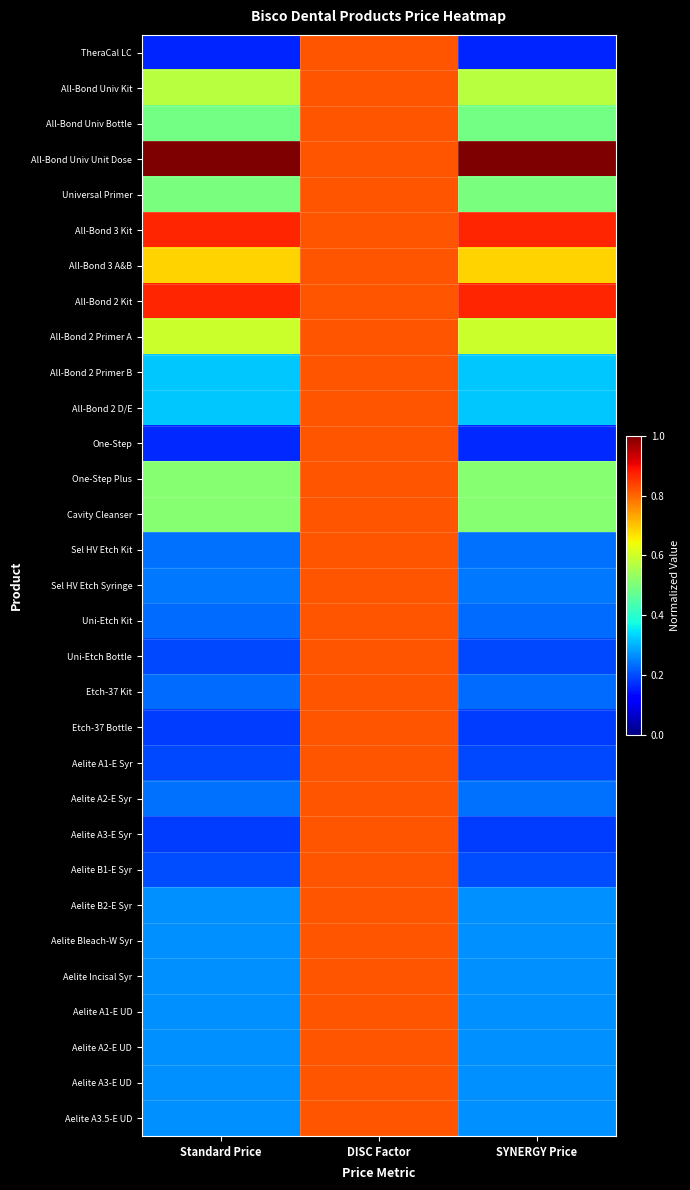

Reading right to left, list all the values displayed in this chart.

TheraCal LC: SYNERGY Price=0.2	DISC Factor=0.8	Standard Price=0.2
All-Bond Univ Kit: SYNERGY Price=0.6	DISC Factor=0.8	Standard Price=0.6
All-Bond Univ Bottle: SYNERGY Price=0.5	DISC Factor=0.8	Standard Price=0.5
All-Bond Univ Unit Dose: SYNERGY Price=1.0	DISC Factor=0.8	Standard Price=1.0
Universal Primer: SYNERGY Price=0.5	DISC Factor=0.8	Standard Price=0.5
All-Bond 3 Kit: SYNERGY Price=0.9	DISC Factor=0.8	Standard Price=0.9
All-Bond 3 A&B: SYNERGY Price=0.7	DISC Factor=0.8	Standard Price=0.7
All-Bond 2 Kit: SYNERGY Price=0.9	DISC Factor=0.8	Standard Price=0.9
All-Bond 2 Primer A: SYNERGY Price=0.6	DISC Factor=0.8	Standard Price=0.6
All-Bond 2 Primer B: SYNERGY Price=0.3	DISC Factor=0.8	Standard Price=0.3
All-Bond 2 D/E: SYNERGY Price=0.3	DISC Factor=0.8	Standard Price=0.3
One-Step: SYNERGY Price=0.2	DISC Factor=0.8	Standard Price=0.2
One-Step Plus: SYNERGY Price=0.5	DISC Factor=0.8	Standard Price=0.5
Cavity Cleanser: SYNERGY Price=0.5	DISC Factor=0.8	Standard Price=0.5
Sel HV Etch Kit: SYNERGY Price=0.2	DISC Factor=0.8	Standard Price=0.2
Sel HV Etch Syringe: SYNERGY Price=0.2	DISC Factor=0.8	Standard Price=0.2
Uni-Etch Kit: SYNERGY Price=0.2	DISC Factor=0.8	Standard Price=0.2
Uni-Etch Bottle: SYNERGY Price=0.2	DISC Factor=0.8	Standard Price=0.2
Etch-37 Kit: SYNERGY Price=0.2	DISC Factor=0.8	Standard Price=0.2
Etch-37 Bottle: SYNERGY Price=0.2	DISC Factor=0.8	Standard Price=0.2
Aelite A1-E Syr: SYNERGY Price=0.2	DISC Factor=0.8	Standard Price=0.2
Aelite A2-E Syr: SYNERGY Price=0.2	DISC Factor=0.8	Standard Price=0.2
Aelite A3-E Syr: SYNERGY Price=0.2	DISC Factor=0.8	Standard Price=0.2
Aelite B1-E Syr: SYNERGY Price=0.2	DISC Factor=0.8	Standard Price=0.2
Aelite B2-E Syr: SYNERGY Price=0.3	DISC Factor=0.8	Standard Price=0.3
Aelite Bleach-W Syr: SYNERGY Price=0.3	DISC Factor=0.8	Standard Price=0.3
Aelite Incisal Syr: SYNERGY Price=0.3	DISC Factor=0.8	Standard Price=0.3
Aelite A1-E UD: SYNERGY Price=0.3	DISC Factor=0.8	Standard Price=0.3
Aelite A2-E UD: SYNERGY Price=0.3	DISC Factor=0.8	Standard Price=0.3
Aelite A3-E UD: SYNERGY Price=0.3	DISC Factor=0.8	Standard Price=0.3
Aelite A3.5-E UD: SYNERGY Price=0.3	DISC Factor=0.8	Standard Price=0.3